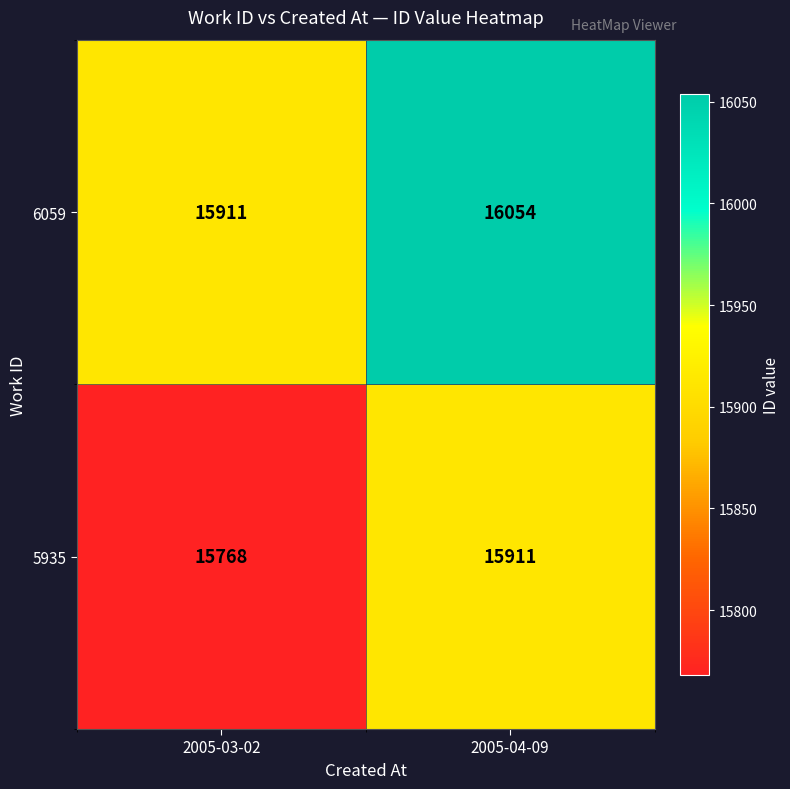

Is it true that 5935 equals 15911 at 2005-04-09?

True